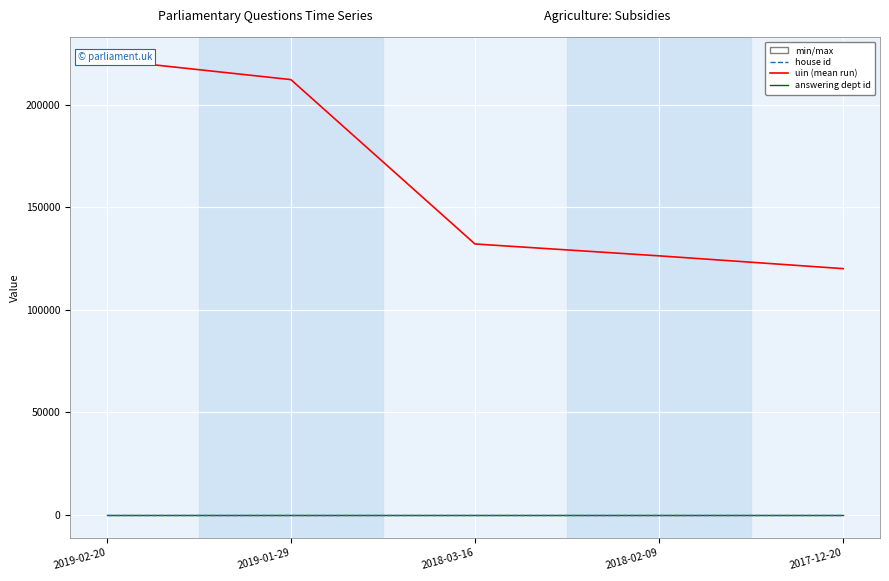

True or false: house id has a value of 1 at 2018-02-09.

True